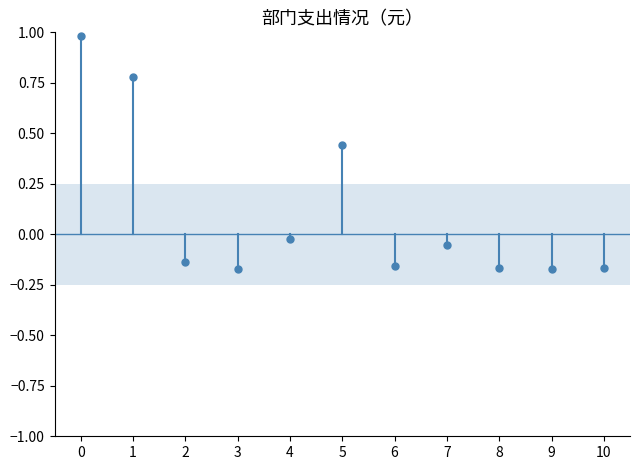

What is the difference between the maximum and minimum values?

1.2